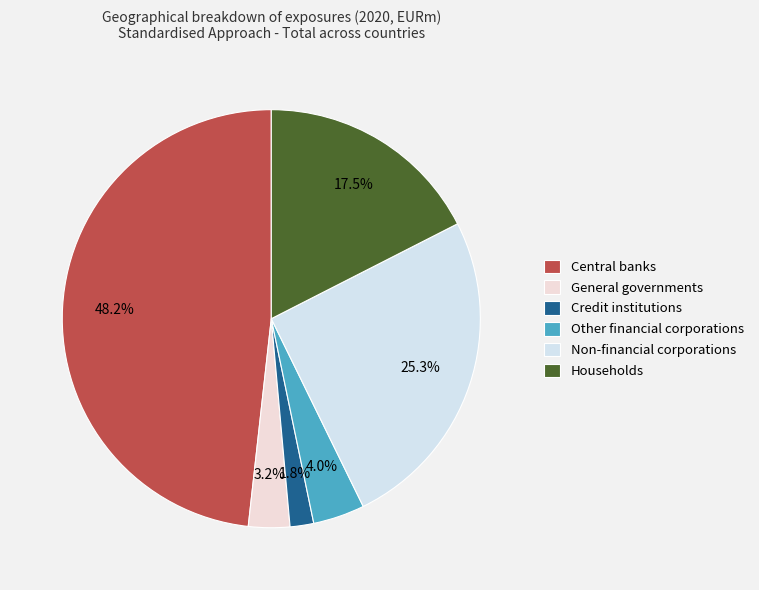

Is it true that Central banks is 60% of the pie?

False